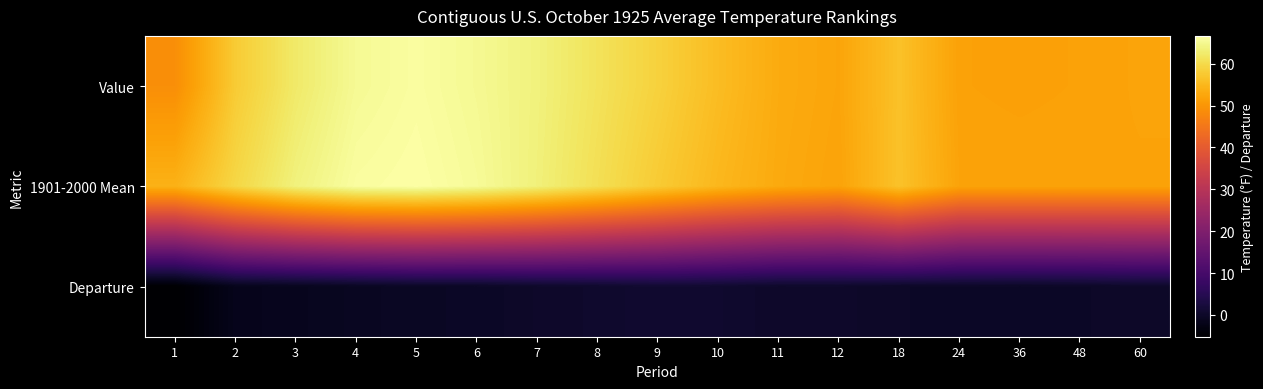

At how many categories does at least one series exceed 41?

17